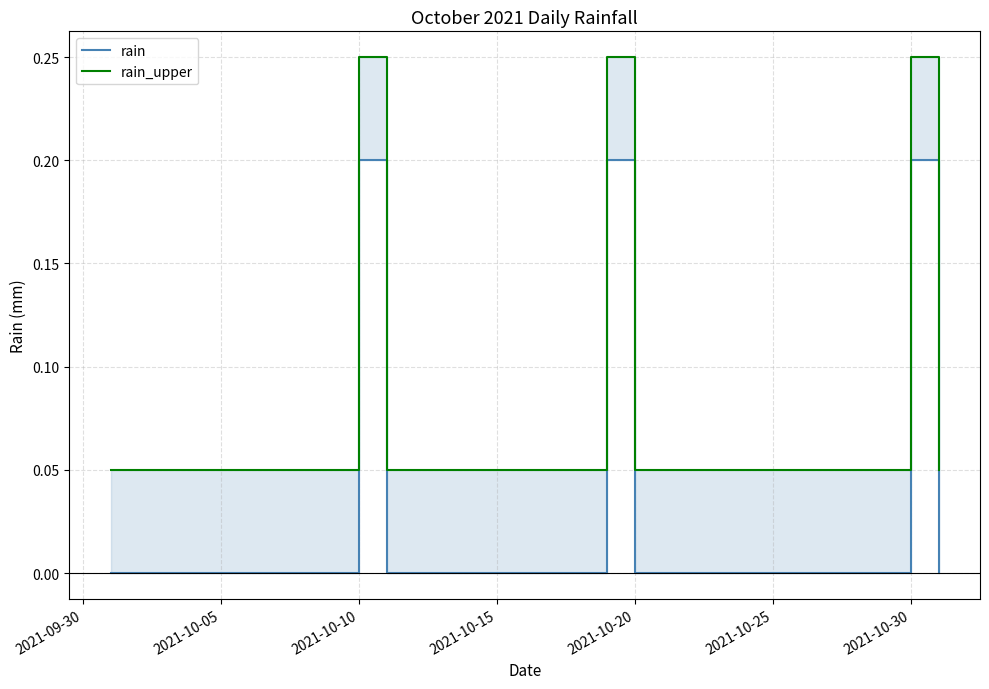

What is the highest value of the rain_upper series?

0.2